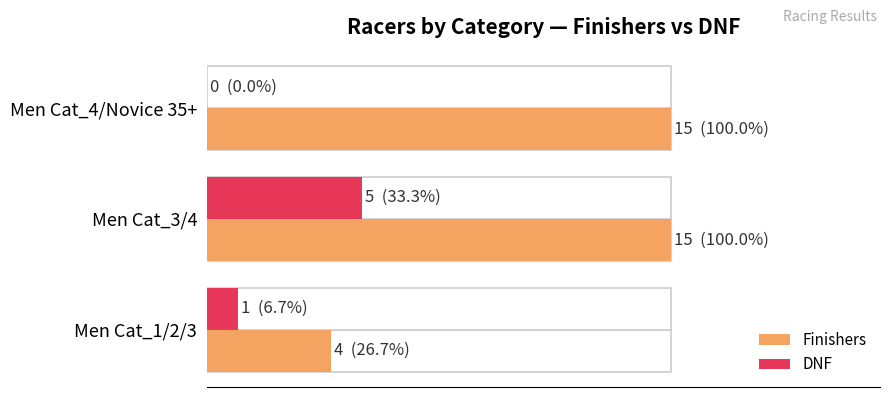

Reading left to right, list all the values displayed in this chart.

Finishers: 4	15	15
DNF: 1	5	0